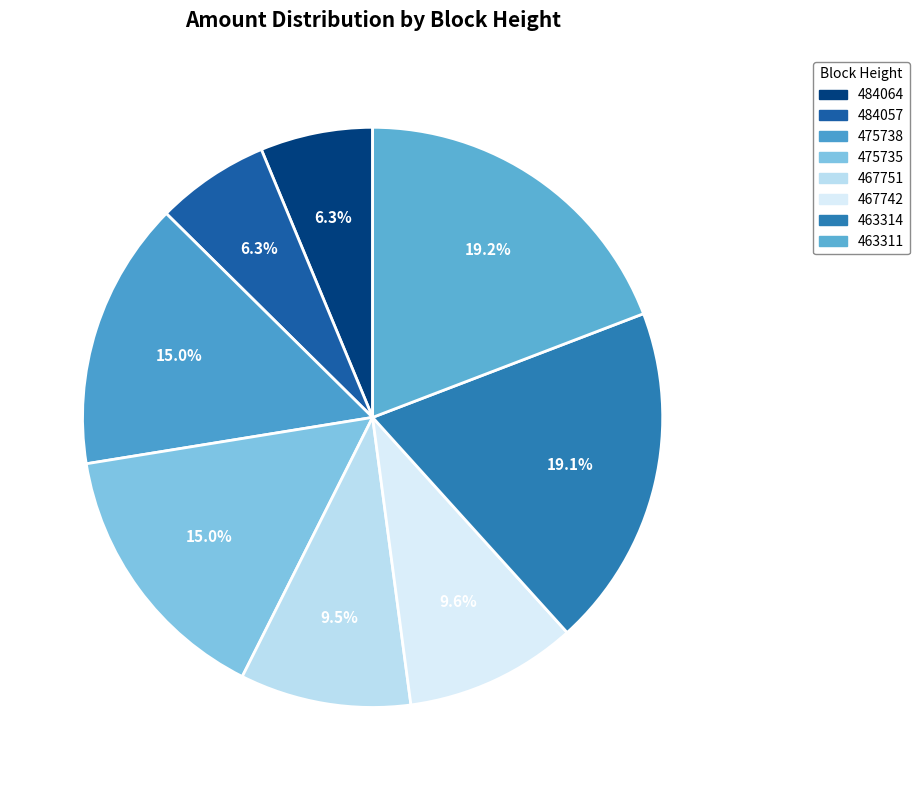

How many segments does this pie chart have?

8